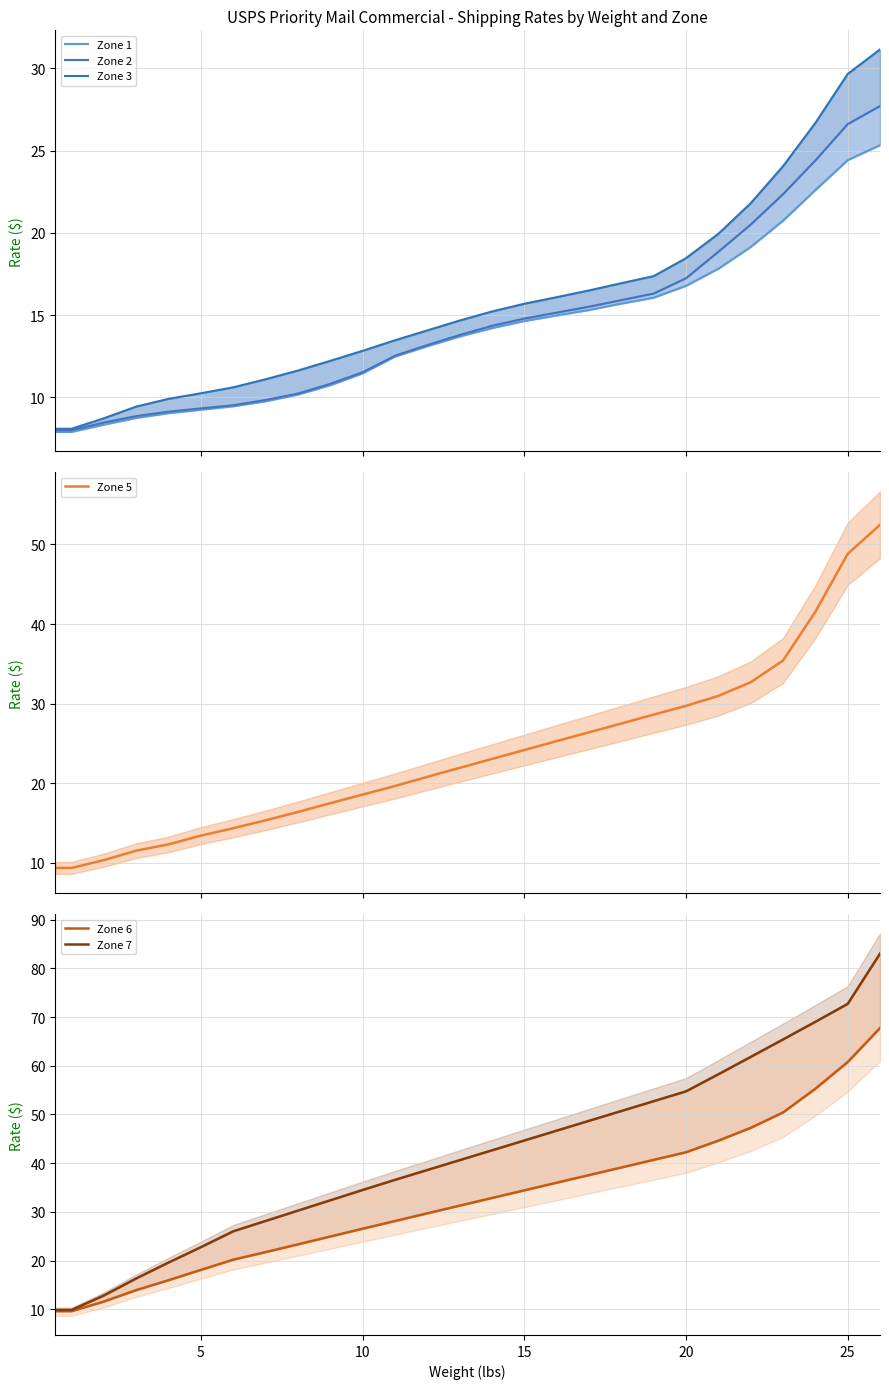

What is the lowest value of the Zone 3 series?

8.1